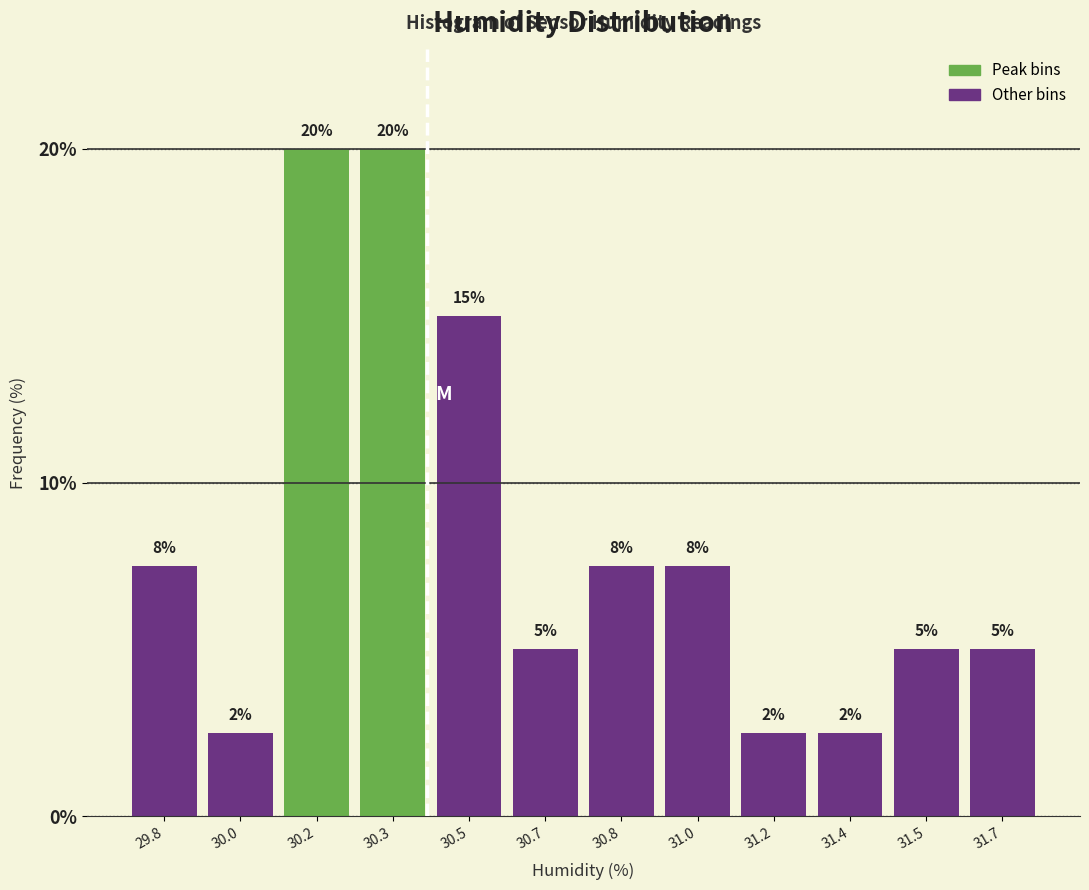

Approximately how many times larger is the value at 31.0 compared to 30.5?

0.5